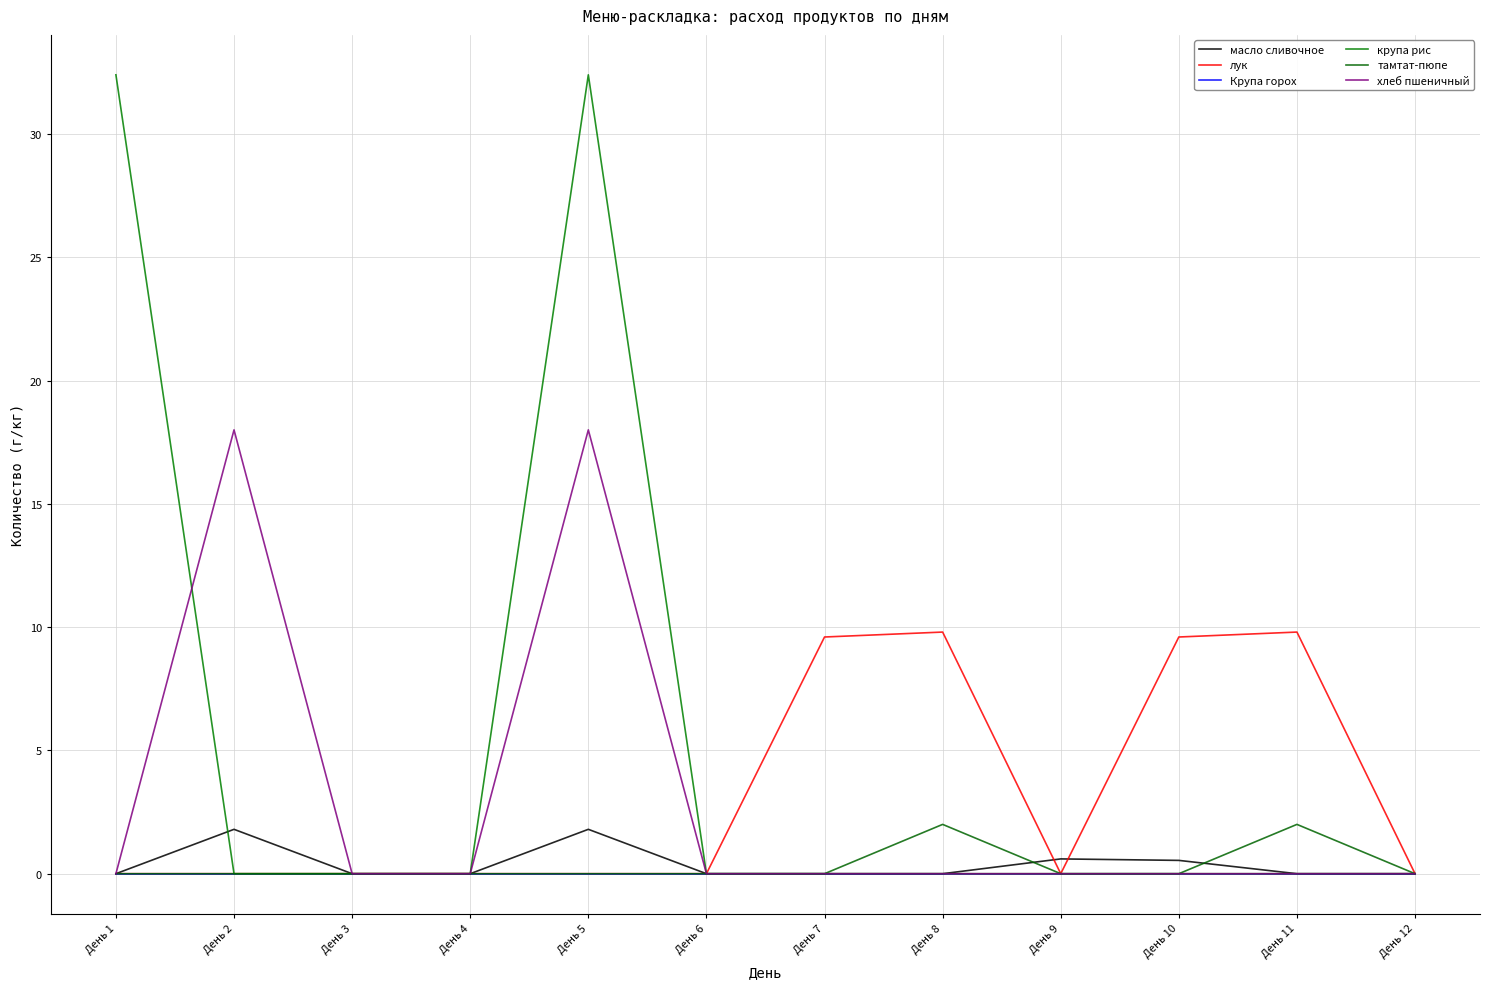

Which label corresponds to the smallest value in the chart?

День 1